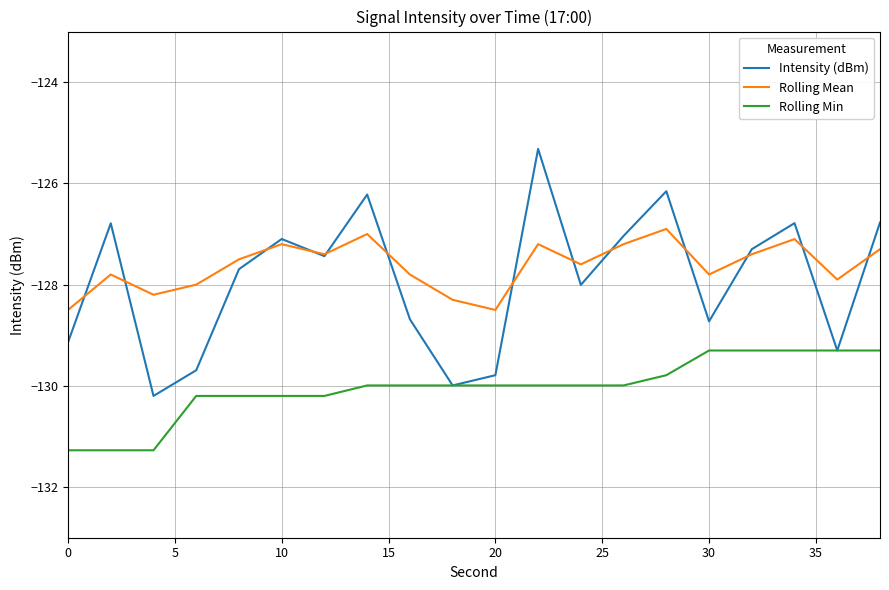

True or false: Rolling Mean and Rolling Min cross at least once.

False